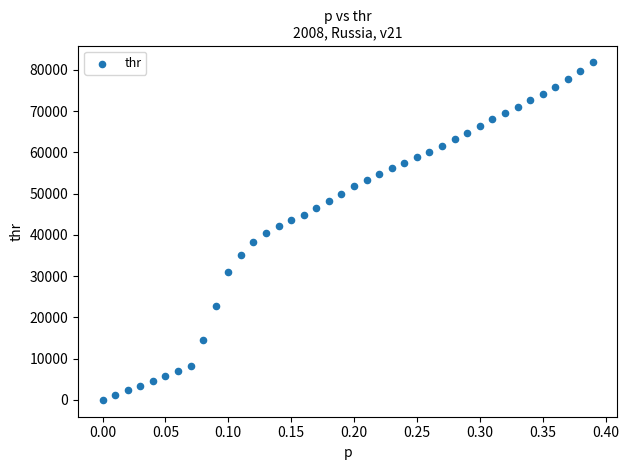

What is the range of X values (max minus min)?

0.4